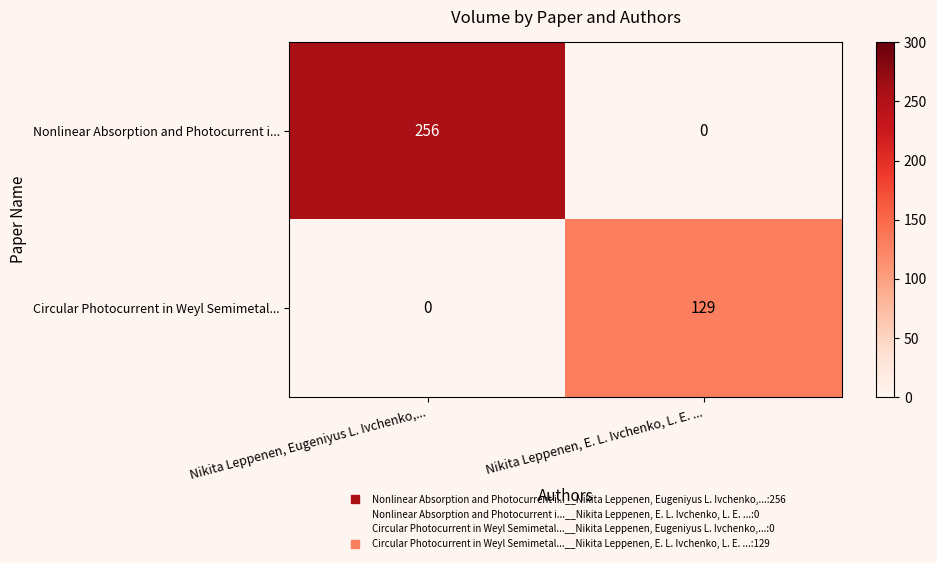

Where is Circular Photocurrent in Weyl Semimetal... nearest to the value 64?

Nikita Leppenen, Eugeniyus L. Ivchenko,...